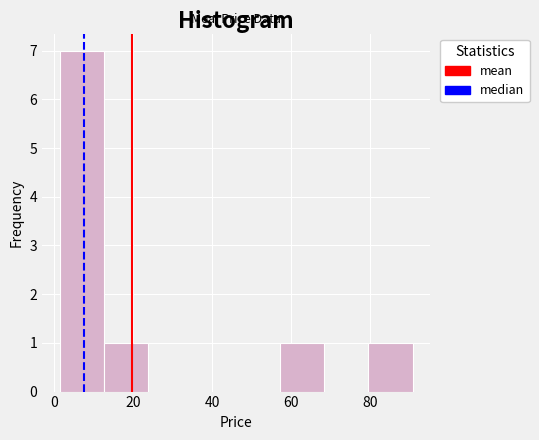

Over which range of the x-axis is the bar tallest?

2 to 12